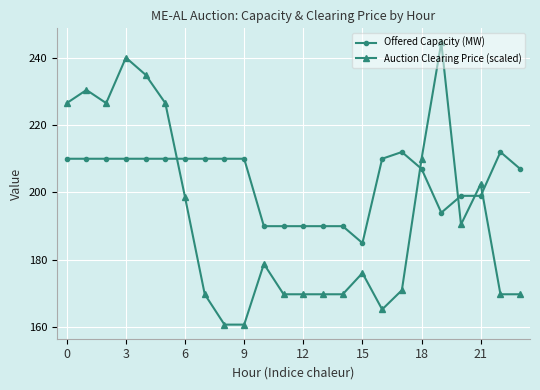

Which series has the largest range (max minus min)?

Auction Clearing Price (scaled)